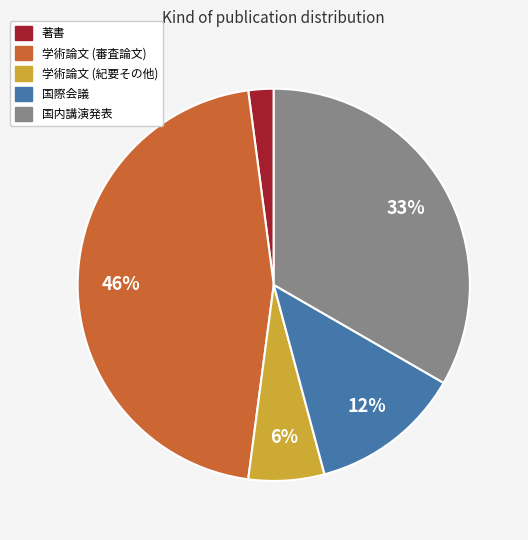

Is 国際会議 the majority of the pie?

No